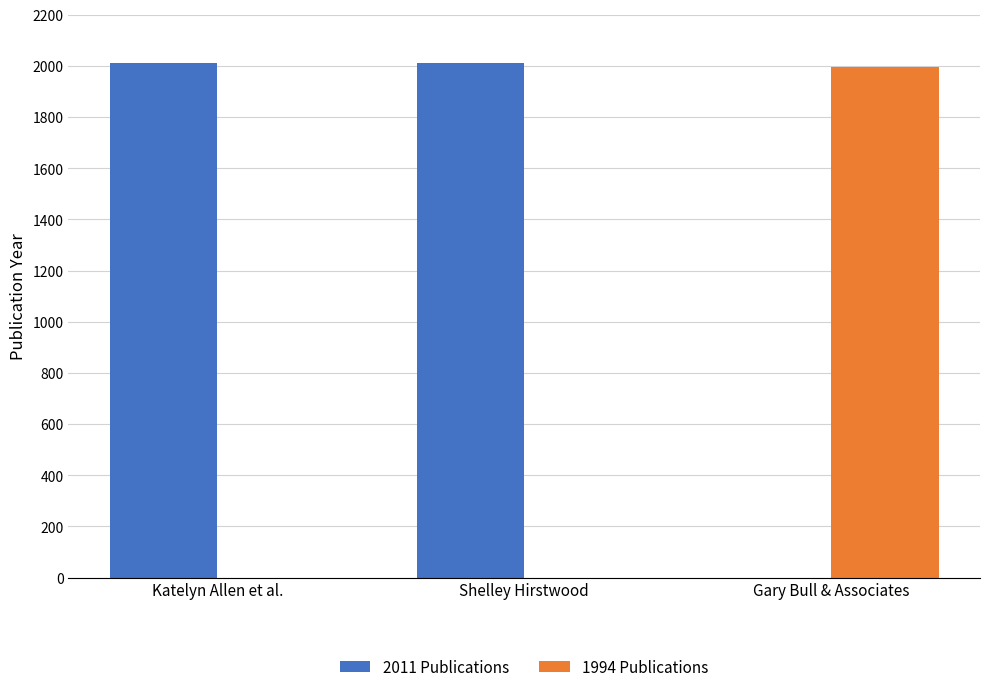

Which category has the highest value in the 1994 Publications series?

Gary Bull & Associates